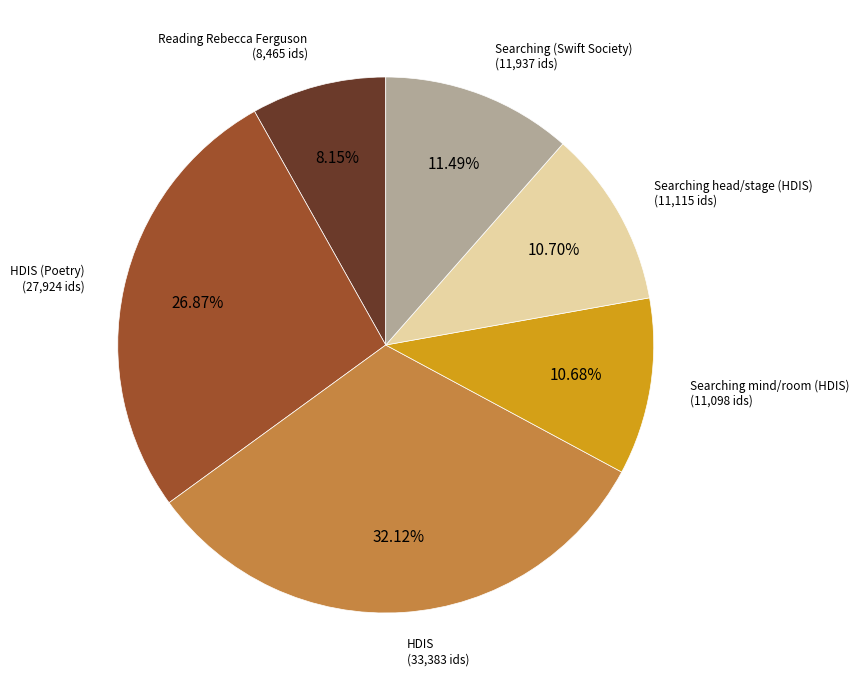

Does any single category account for the majority?

No